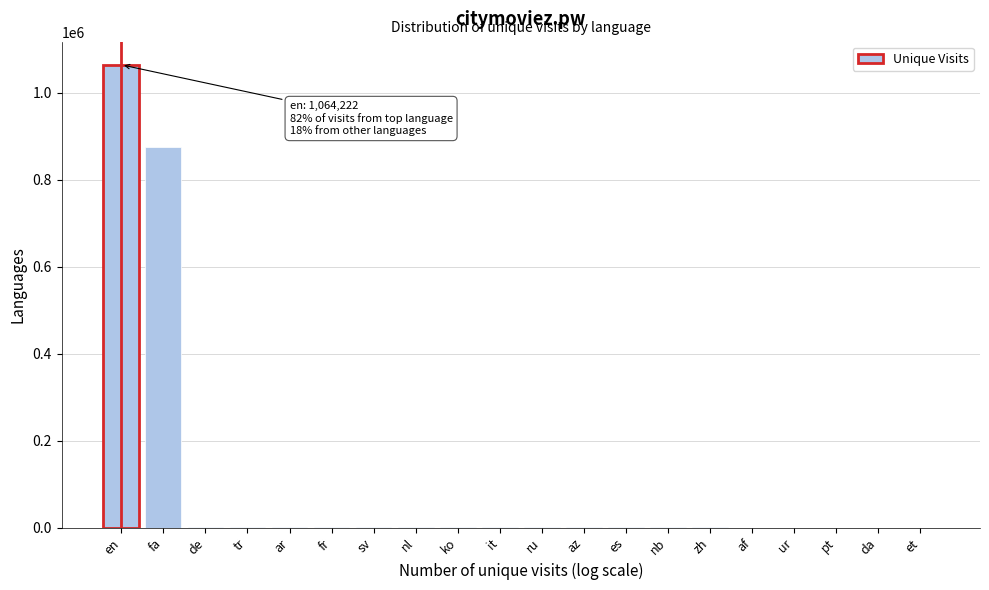

True or false: the data shows 1064222 at en.

True